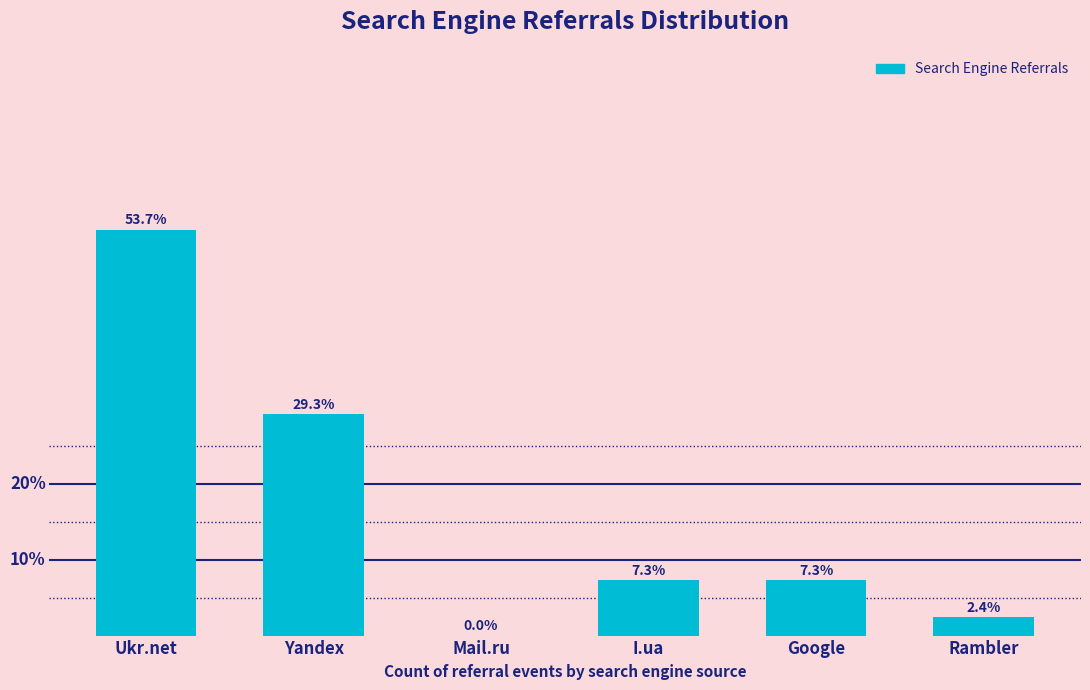

Where does the data first go above 7?

Ukr.net